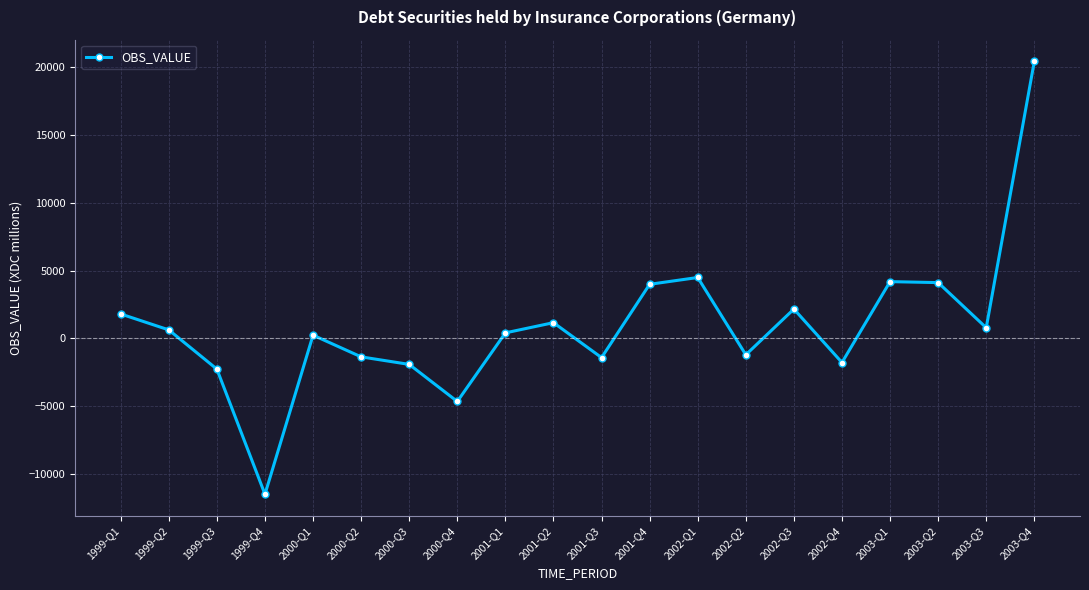

What is the difference between the maximum and minimum values?

31879